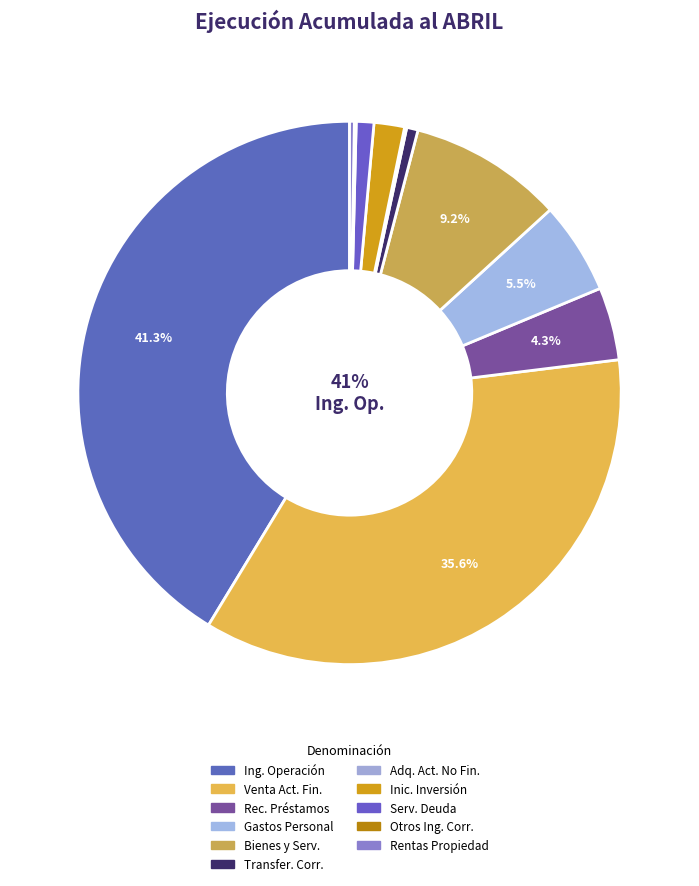

Which category has the biggest portion of the pie?

INGRESOS DE OPERACIÓN